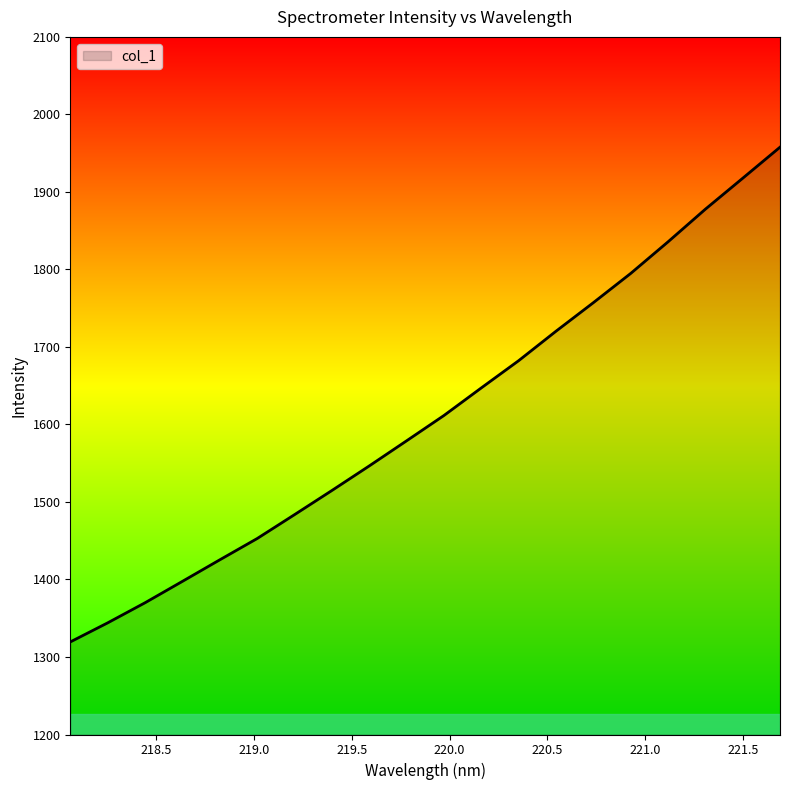

Reading left to right, what are all the values shown in this chart?

1319.4	1344.0	1370.0	1397.6	1425.4	1452.8	1483.6	1514.8	1546.5	1578.9	1611.6	1647.2	1682.3	1720.3	1757.1	1794.8	1835.6	1877.7	1917.6	1957.7